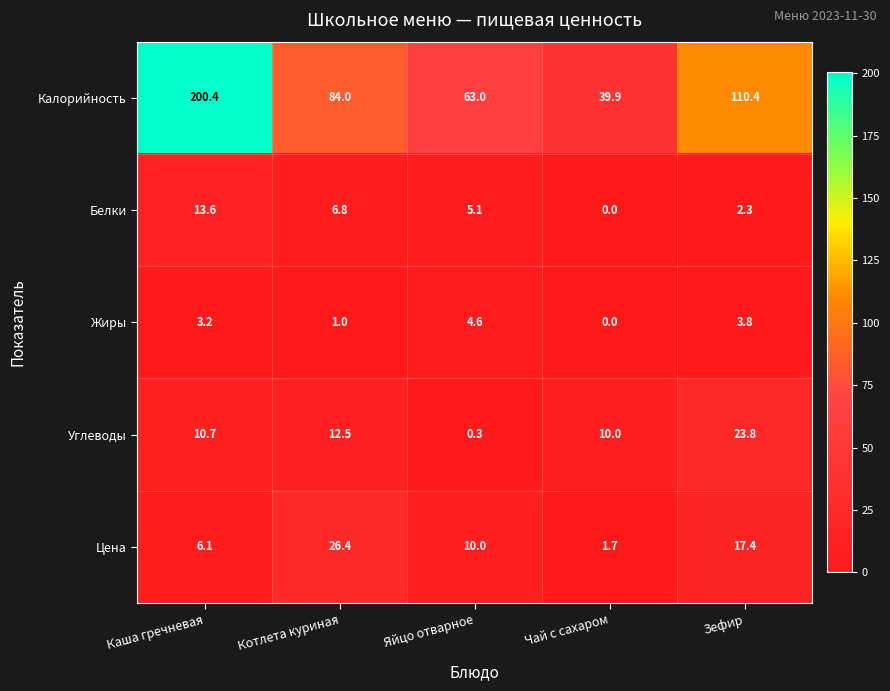

What is the sum of all Калорийность values?

497.7